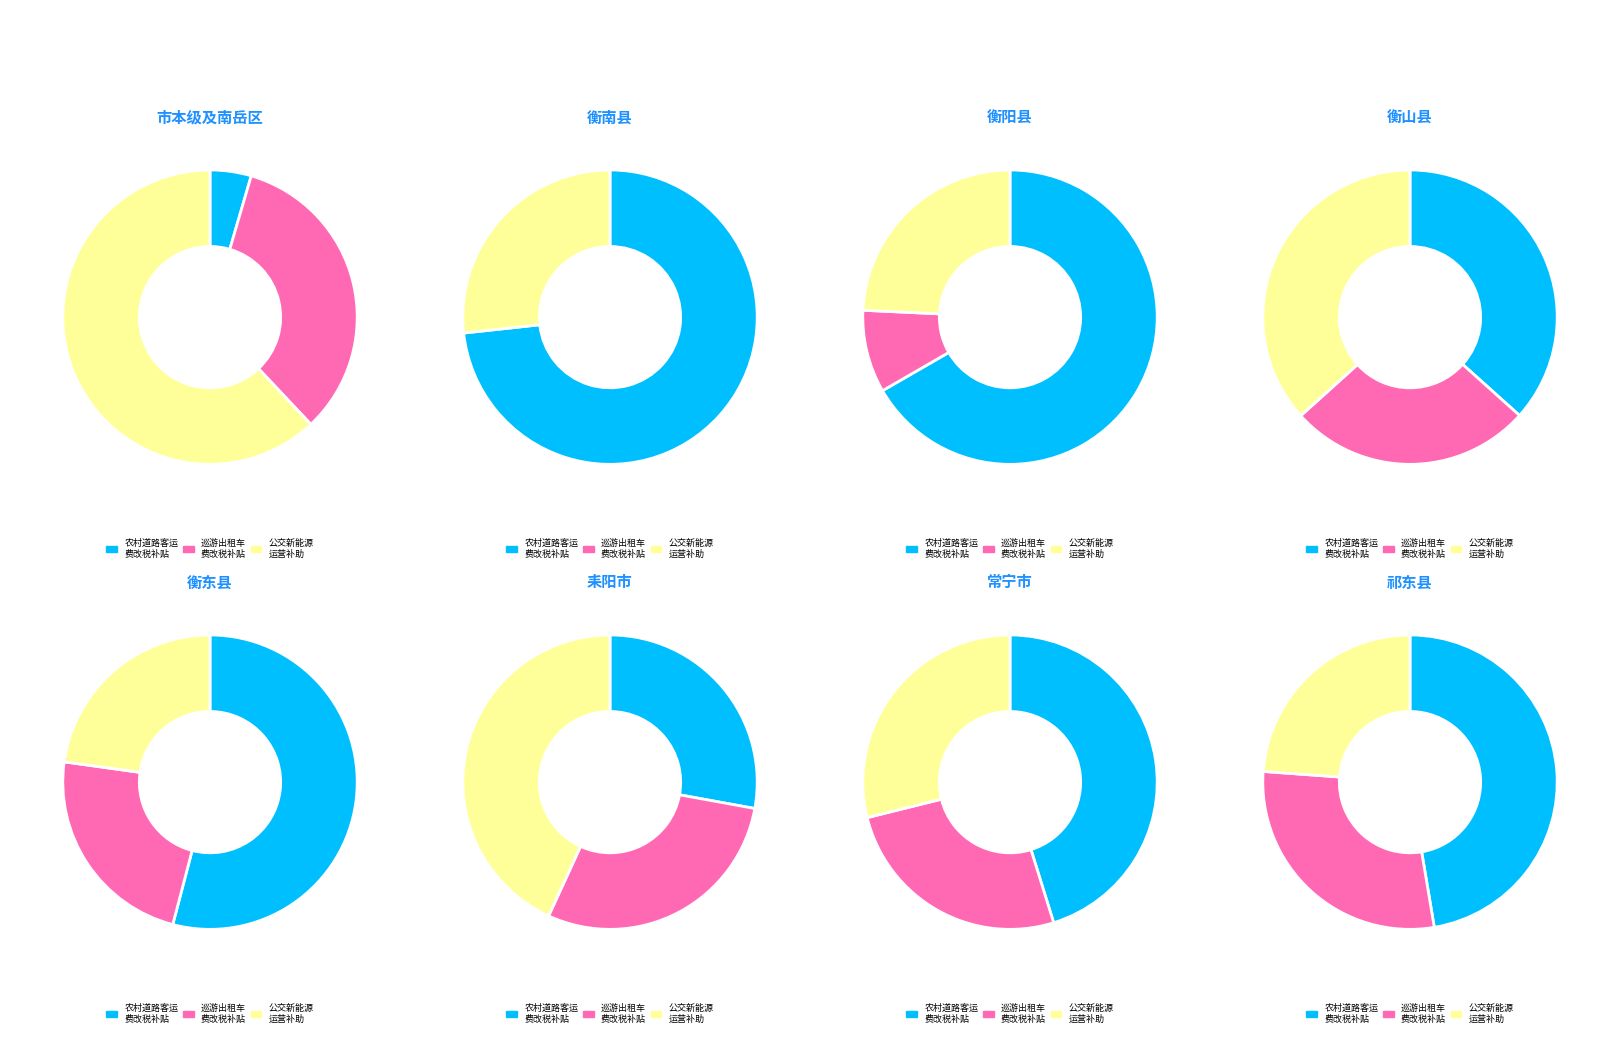

Is it true that 常宁市 is 3% of the pie?

False